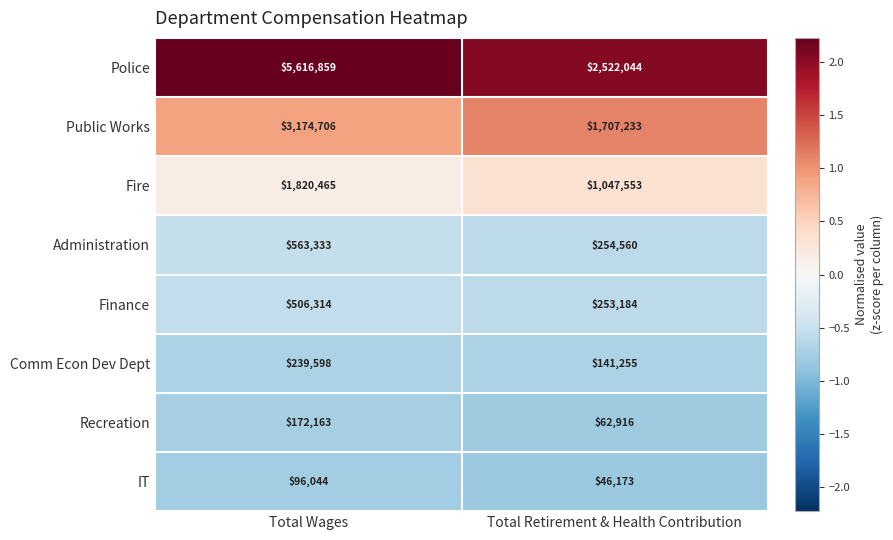

Which series has the largest range (max minus min)?

Police